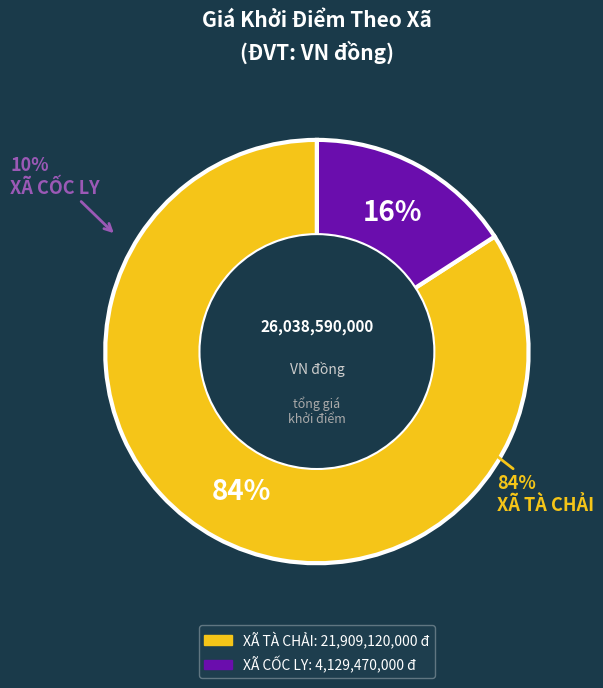

What percentage is NOT represented by XÃ CỐC LY?

84.1%